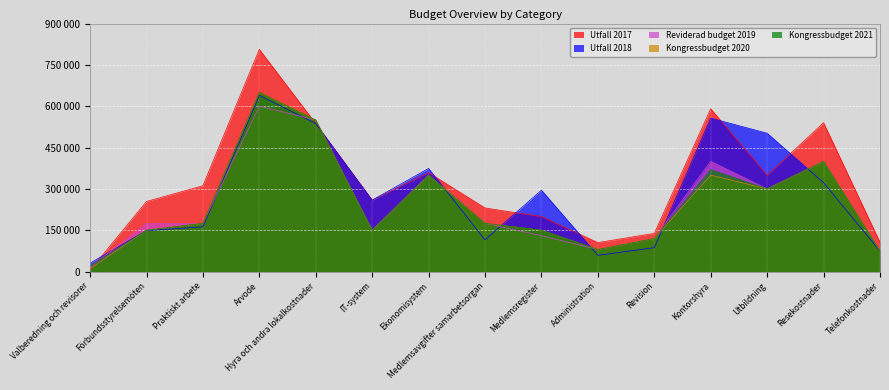

The Kongressbudget 2020 series shows 150000 at IT-system. True or false?

True